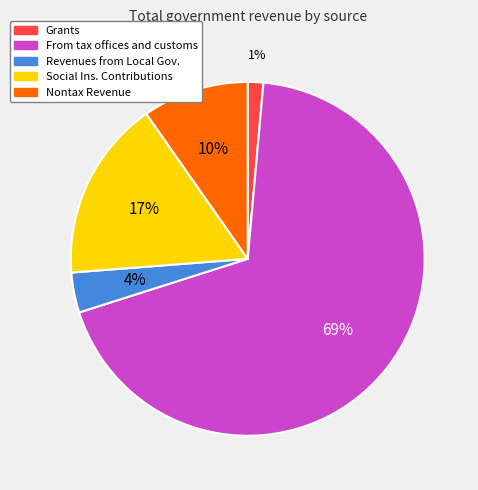

To the nearest percent, what portion does Revenues from Local Gov. represent?

4%